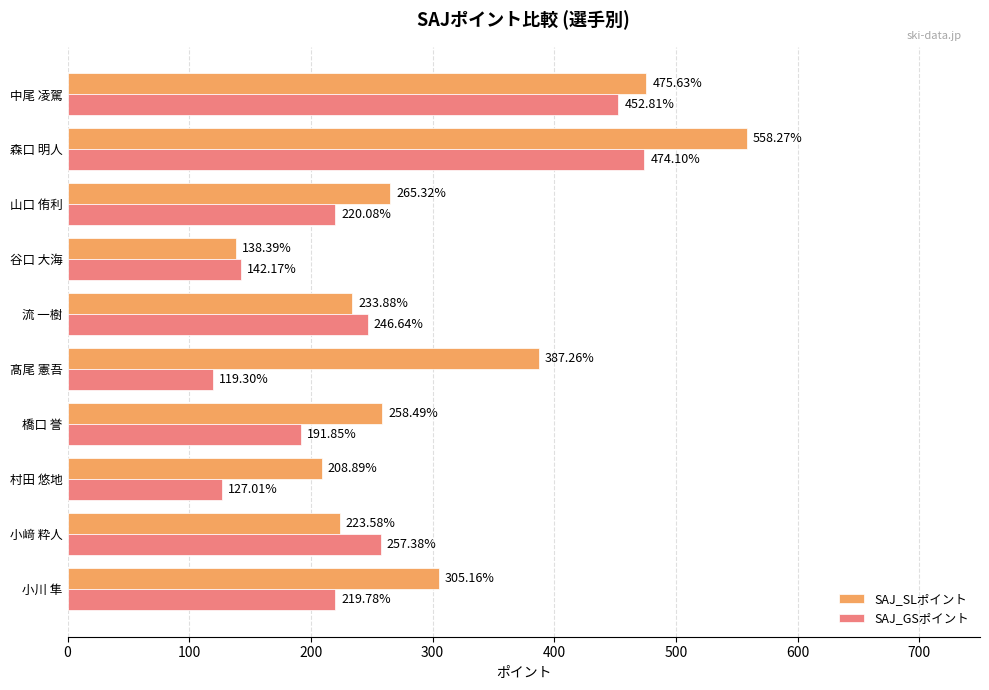

At how many categories does at least one series exceed 216?

8